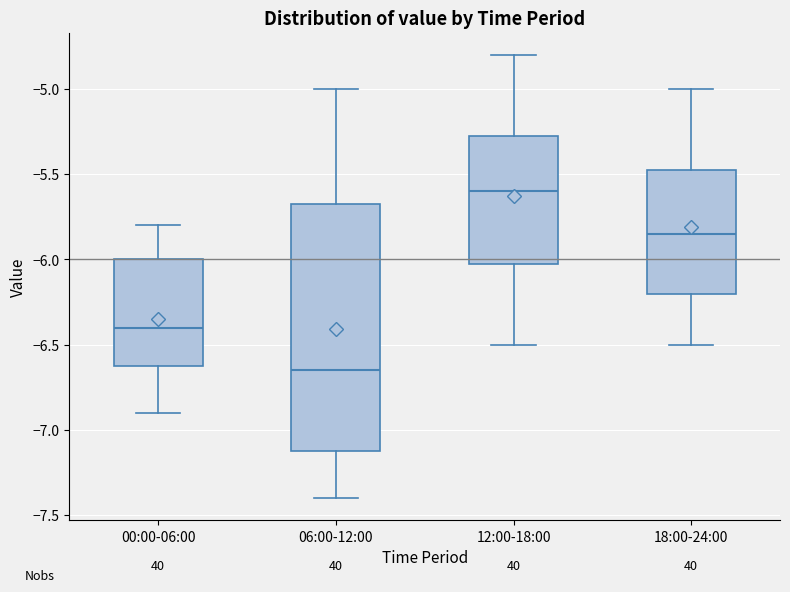

Reading left to right, read every box against the y-axis: the position of its median line, the range the box covers, and the ends of its whiskers. The values are not printed on the chart, so give them approximately, as read against the axis.

00:00-06:00: median -6.40, box -6.60 to -6.00, whiskers -6.90 to -5.80
06:00-12:00: median -6.65, box -7.10 to -5.65, whiskers -7.40 to -5.00
12:00-18:00: median -5.60, box -6.00 to -5.25, whiskers -6.50 to -4.80
18:00-24:00: median -5.85, box -6.20 to -5.45, whiskers -6.50 to -5.00